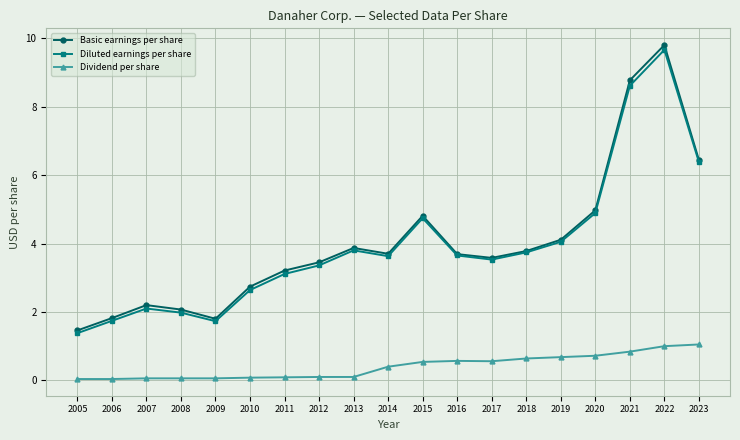

What is the difference between the maximum and minimum values in the Dividend per share series?

1.0